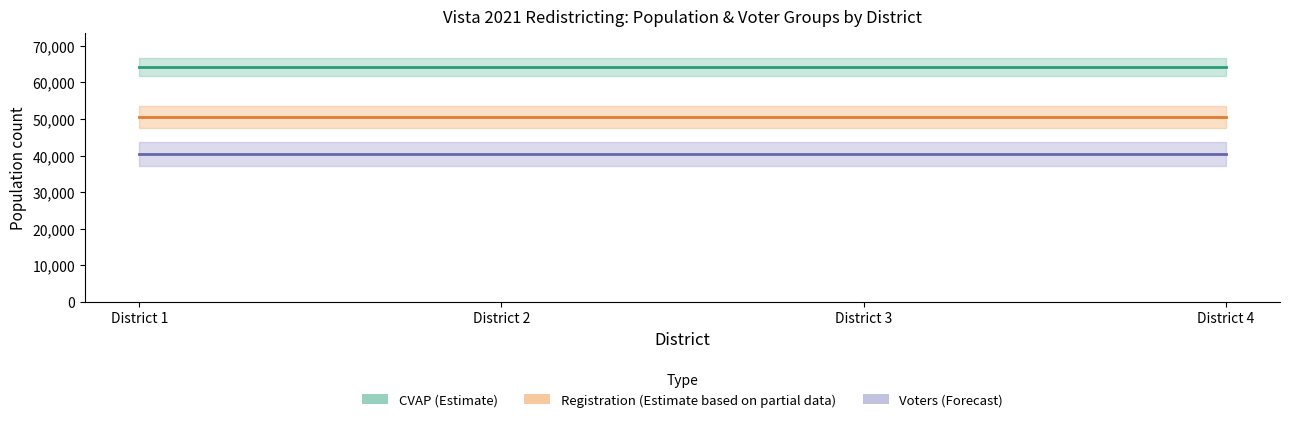

The value of CVAP (Estimate) at District 4 is 64192.1. True or false?

True